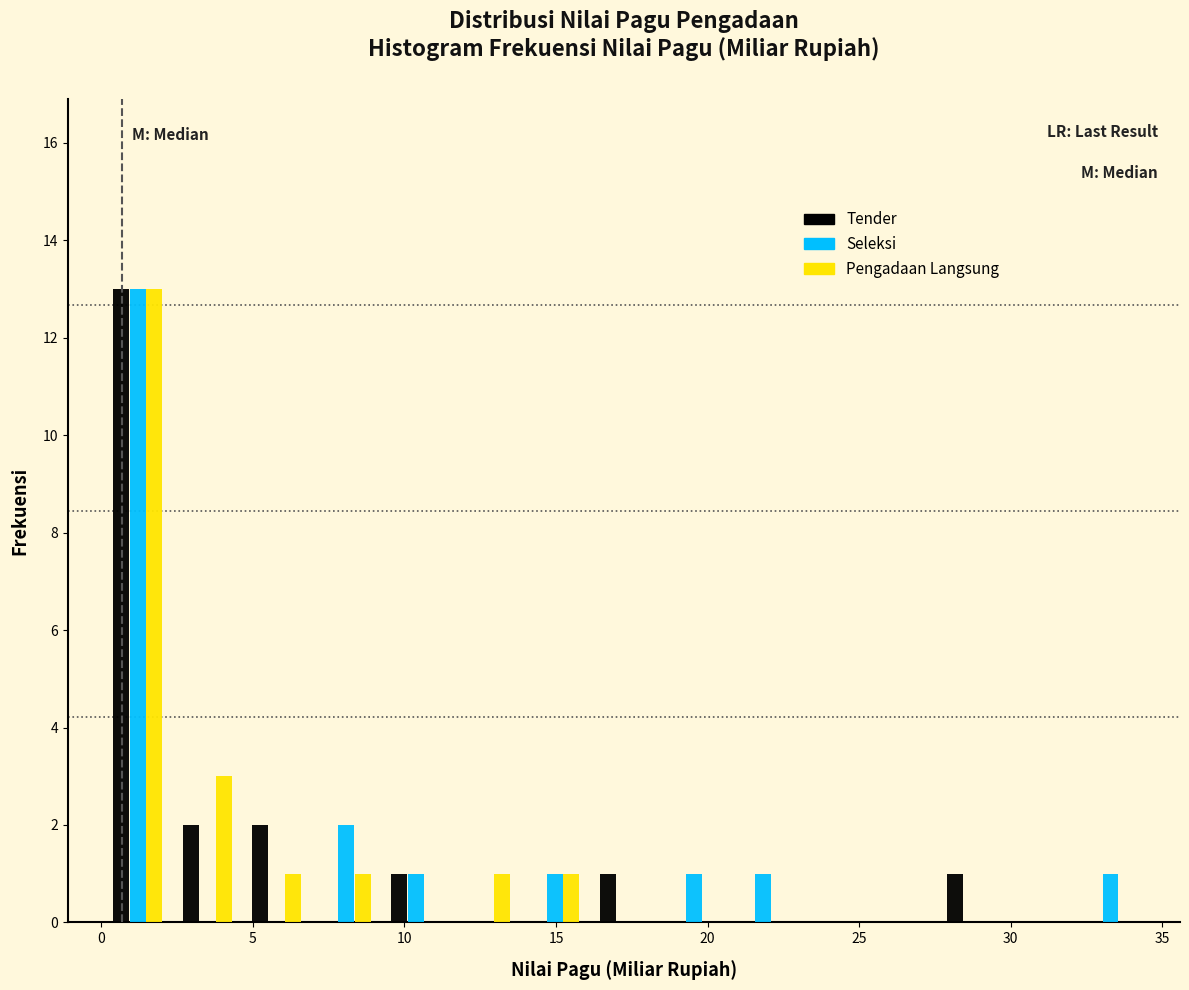

Reading left to right, list every range on the x-axis with the height of the bar of each series over it. Neither the bar edges nor the heights are printed on the chart, so give them approximately, as read against the axes.

0.0 to 2.5: Tender=13	Seleksi=13	Pengadaan Langsung=13
2.5 to 4.5: Tender=2	Seleksi=0	Pengadaan Langsung=3
4.5 to 7.0: Tender=2	Seleksi=0	Pengadaan Langsung=1
7.0 to 9.0: Tender=0	Seleksi=2	Pengadaan Langsung=1
9.0 to 11.5: Tender=1	Seleksi=1	Pengadaan Langsung=0
11.5 to 14.0: Tender=0	Seleksi=0	Pengadaan Langsung=1
14.0 to 16.0: Tender=0	Seleksi=1	Pengadaan Langsung=1
16.0 to 18.5: Tender=1	Seleksi=0	Pengadaan Langsung=0
18.5 to 20.5: Tender=0	Seleksi=1	Pengadaan Langsung=0
20.5 to 23.0: Tender=0	Seleksi=1	Pengadaan Langsung=0
23.0 to 25.5: Tender=0	Seleksi=0	Pengadaan Langsung=0
25.5 to 27.5: Tender=0	Seleksi=0	Pengadaan Langsung=0
27.5 to 30.0: Tender=1	Seleksi=0	Pengadaan Langsung=0
30.0 to 32.0: Tender=0	Seleksi=0	Pengadaan Langsung=0
32.0 to 34.5: Tender=0	Seleksi=1	Pengadaan Langsung=0